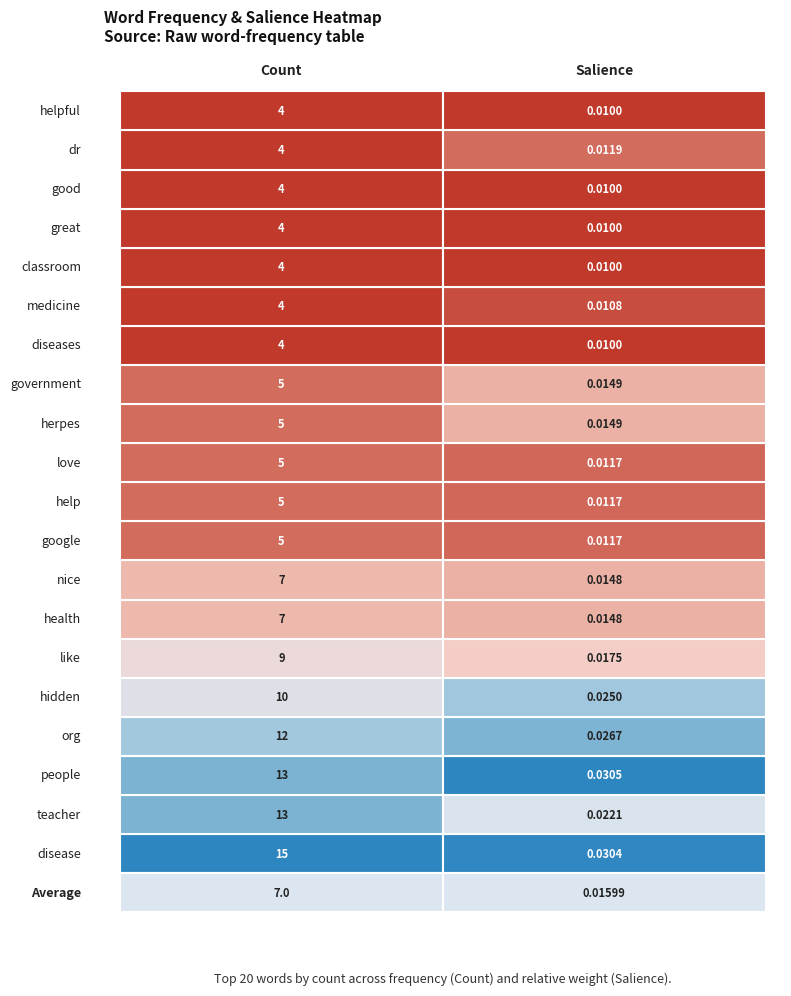

Reading left to right, extract all data points from this chart.

disease: 15.0	0.0
teacher: 13.0	0.0
people: 13.0	0.0
org: 12.0	0.0
hidden: 10.0	0.0
like: 9.0	0.0
health: 7.0	0.0
nice: 7.0	0.0
google: 5.0	0.0
help: 5.0	0.0
love: 5.0	0.0
herpes: 5.0	0.0
government: 5.0	0.0
diseases: 4.0	0.0
medicine: 4.0	0.0
classroom: 4.0	0.0
great: 4.0	0.0
good: 4.0	0.0
dr: 4.0	0.0
helpful: 4.0	0.0